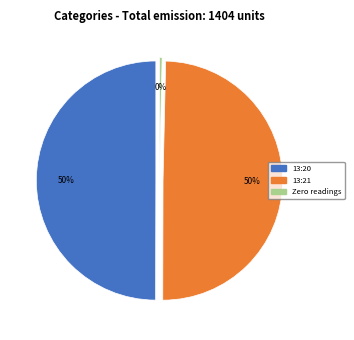

What percentage is the 2018-08-06T13:21 slice, to the nearest percent?

50%